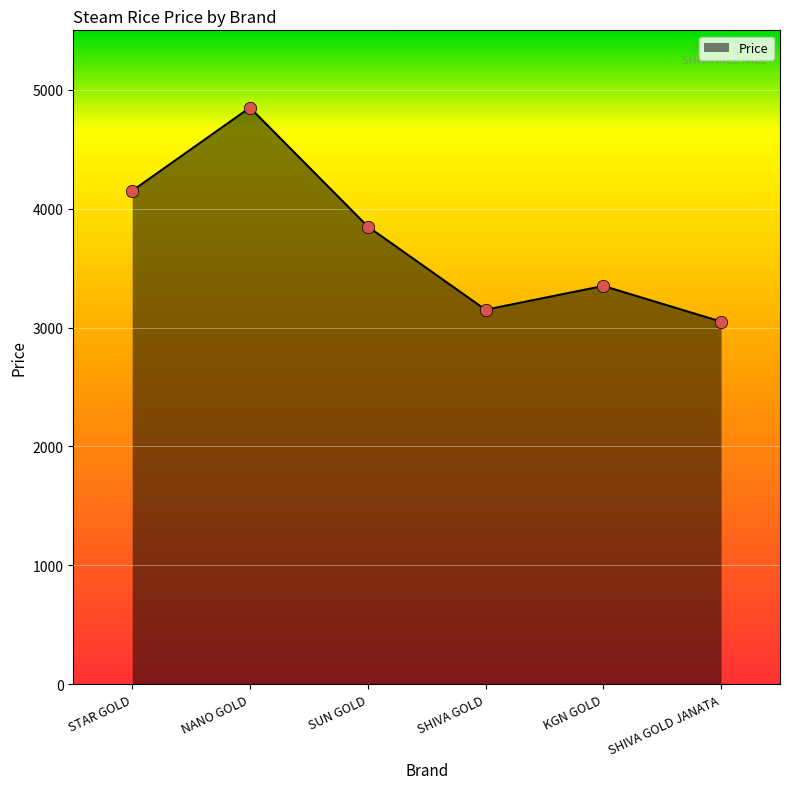

Approximately how many times larger is the value at SHIVA GOLD compared to SHIVA GOLD JANATA?

1.0